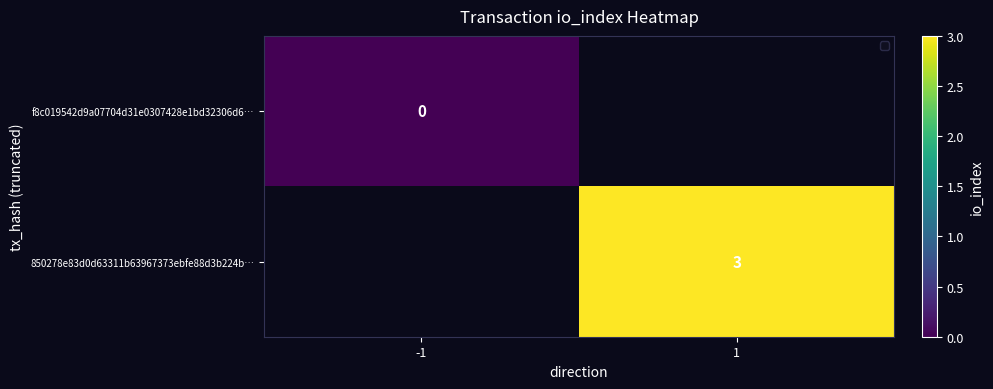

Is it true that 850278e83d0d63311b63967373ebfe88d3b224b… equals 3 at 1?

True